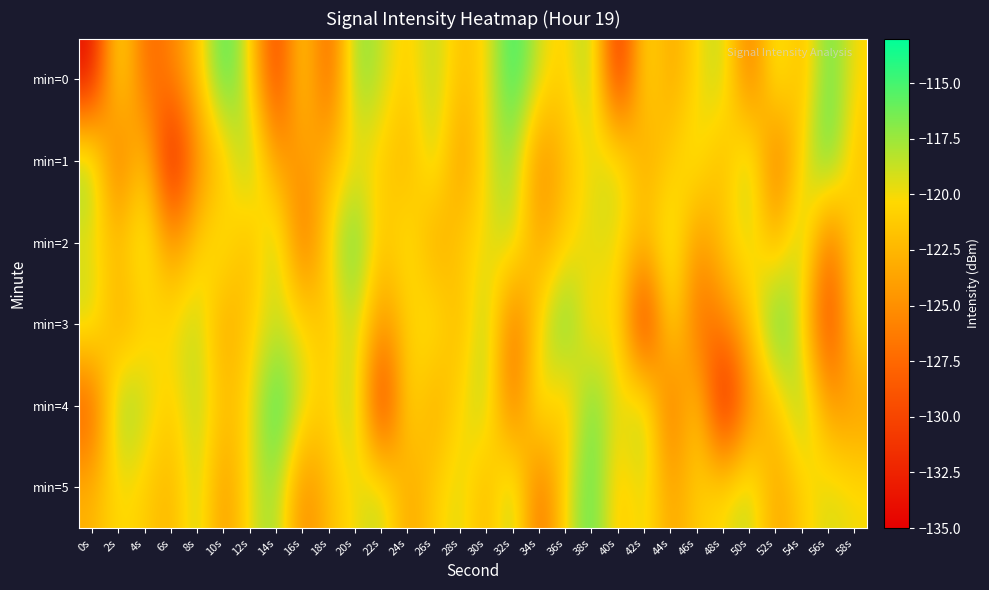

Reading left to right, extract all data points from this chart.

min=0: 0s=-134.2	2s=-118.5	4s=-128.0	6s=-126.0	8s=-121.8	10s=-114.4	12s=-119.8	14s=-131.5	16s=-119.9	18s=-129.2	20s=-116.4	22s=-118.5	24s=-121.4	26s=-117.8	28s=-122.2	30s=-120.4	32s=-113.8	34s=-119.2	36s=-121.3	38s=-116.6	40s=-133.5	42s=-119.3	44s=-123.9	46s=-120.2	48s=-117.9	50s=-127.4	52s=-118.1	54s=-122.9	56s=-115.2	58s=-120.4
min=1: 0s=-116.5	2s=-128.4	4s=-119.9	6s=-134.8	8s=-125.1	10s=-122.0	12s=-116.6	14s=-124.5	16s=-124.5	18s=-122.7	20s=-120.0	22s=-121.0	24s=-123.0	26s=-118.0	28s=-125.0	30s=-119.5	32s=-117.0	34s=-126.0	36s=-122.0	38s=-120.0	40s=-118.0	42s=-124.0	44s=-121.0	46s=-119.0	48s=-123.0	50s=-117.0	52s=-128.0	54s=-120.0	56s=-115.0	58s=-122.0
min=2: 0s=-120.0	2s=-122.0	4s=-118.0	6s=-125.0	8s=-121.0	10s=-119.0	12s=-123.0	14s=-117.0	16s=-128.0	18s=-120.0	20s=-115.0	22s=-122.0	24s=-119.0	26s=-124.0	28s=-121.0	30s=-120.0	32s=-118.0	34s=-124.0	36s=-121.0	38s=-119.0	40s=-120.0	42s=-122.0	44s=-118.0	46s=-125.0	48s=-121.0	50s=-119.0	52s=-123.0	54s=-117.0	56s=-128.0	58s=-120.0
min=3: 0s=-118.0	2s=-124.0	4s=-121.0	6s=-120.0	8s=-118.0	10s=-124.0	12s=-121.0	14s=-119.0	16s=-120.0	18s=-122.0	20s=-118.0	22s=-125.0	24s=-121.0	26s=-119.0	28s=-123.0	30s=-117.0	32s=-128.0	34s=-120.0	36s=-115.0	38s=-122.0	40s=-119.0	42s=-134.2	44s=-118.5	46s=-128.0	48s=-126.0	50s=-121.8	52s=-114.4	54s=-119.8	56s=-131.5	58s=-119.9
min=4: 0s=-129.2	2s=-116.4	4s=-118.5	6s=-121.4	8s=-117.8	10s=-122.2	12s=-120.4	14s=-113.8	16s=-119.2	18s=-121.3	20s=-116.6	22s=-133.5	24s=-119.3	26s=-123.9	28s=-120.2	30s=-117.9	32s=-127.4	34s=-118.1	36s=-122.9	38s=-115.2	40s=-120.4	42s=-116.5	44s=-128.4	46s=-119.9	48s=-134.8	50s=-125.1	52s=-122.0	54s=-116.6	56s=-124.5	58s=-124.5
min=5: 0s=-122.7	2s=-120.0	4s=-121.0	6s=-123.0	8s=-118.0	10s=-125.0	12s=-119.5	14s=-117.0	16s=-126.0	18s=-122.0	20s=-120.0	22s=-118.0	24s=-124.0	26s=-121.0	28s=-119.0	30s=-123.0	32s=-117.0	34s=-128.0	36s=-120.0	38s=-115.0	40s=-122.0	42s=-119.0	44s=-124.0	46s=-121.0	48s=-120.0	50s=-118.0	52s=-124.0	54s=-121.0	56s=-119.0	58s=-120.0